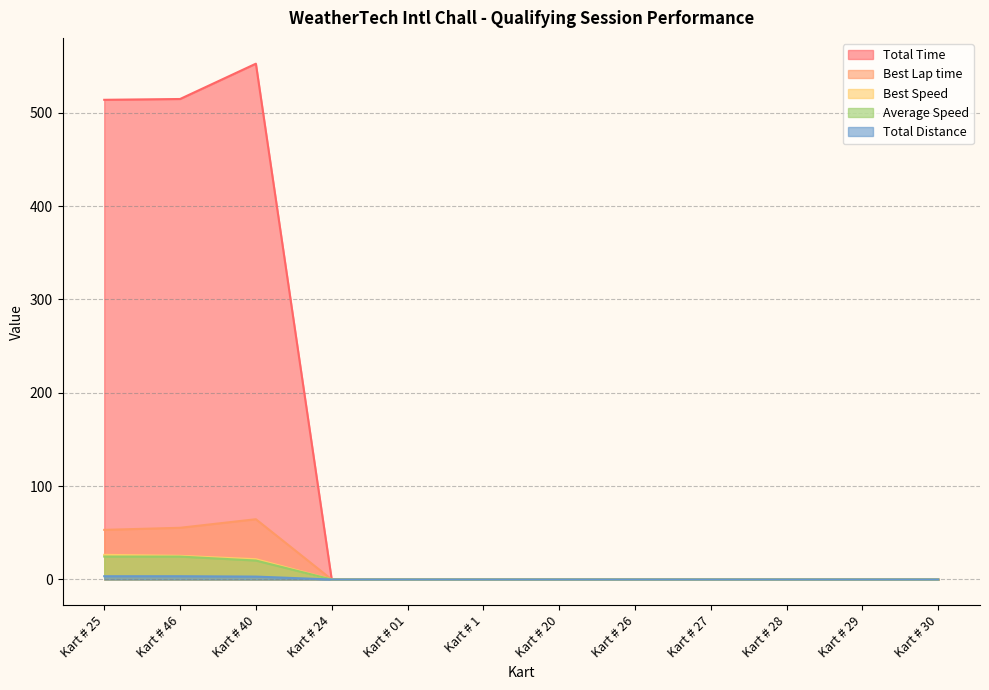

True or false: Total Time and Best Lap time intersect in this chart.

False